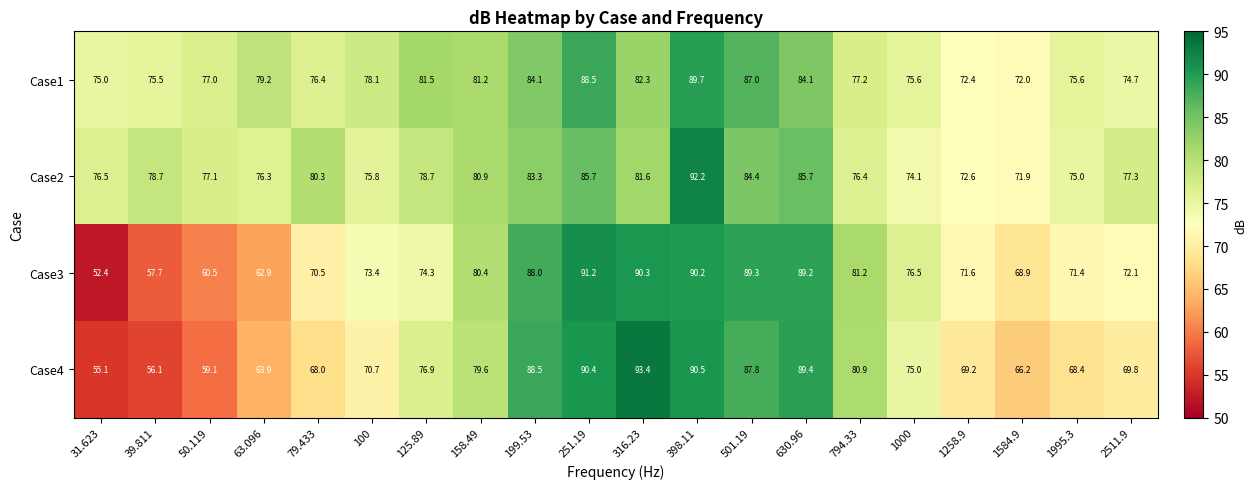

What is the sum of all Case2 values?

1584.5